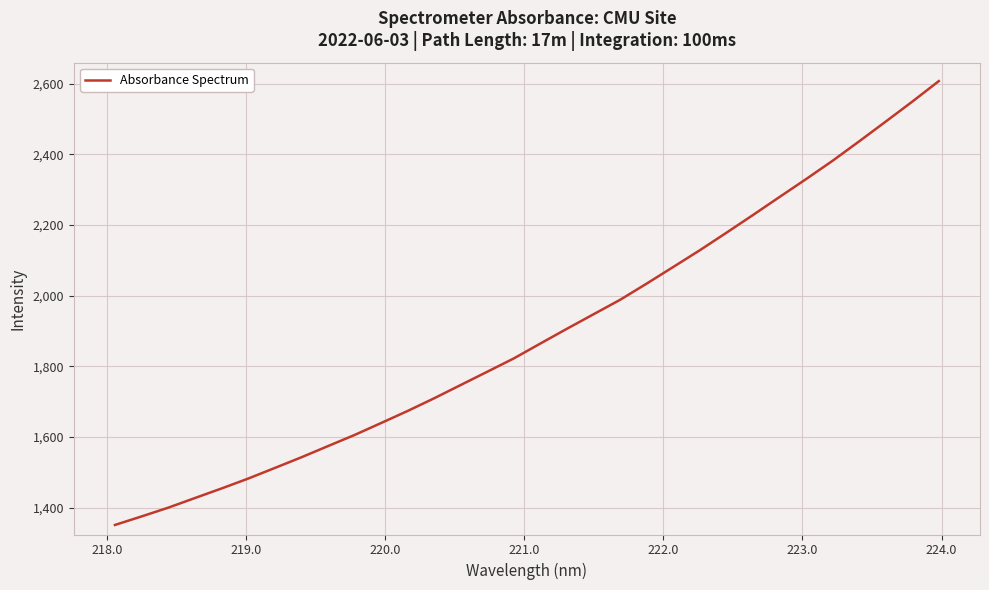

What is the minimum value shown in the chart?

1351.0